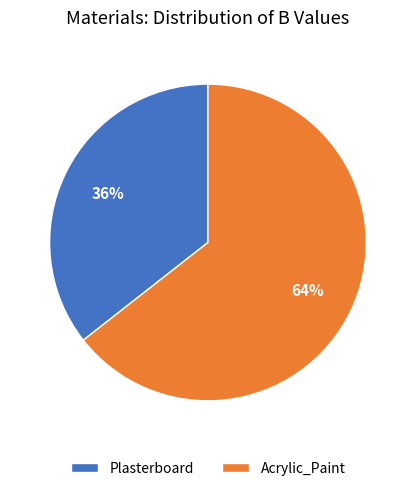

Is the sum of Plasterboard and Acrylic_Paint greater than half?

Yes